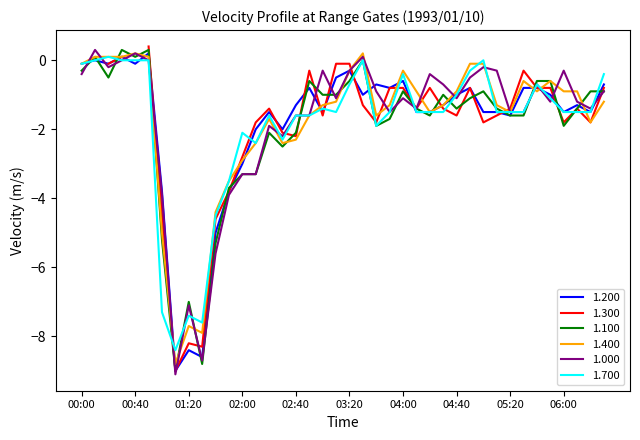

What is the maximum value shown in the chart?

0.3